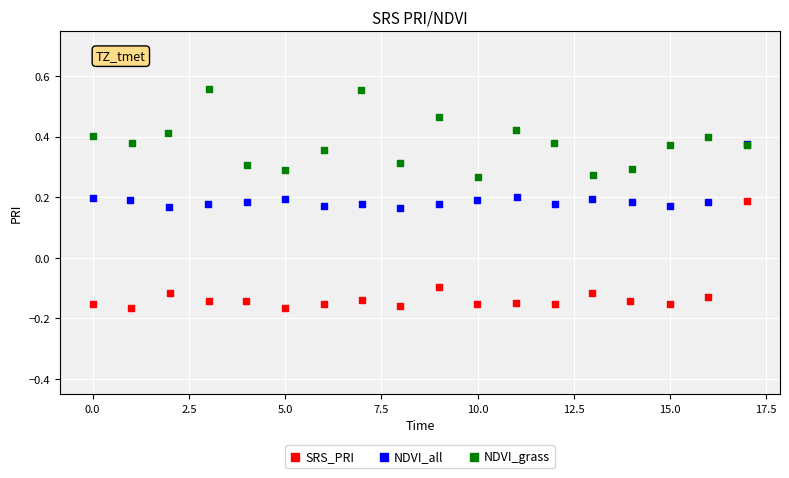

Which series contains the lowest Y value?

SRS_PRI